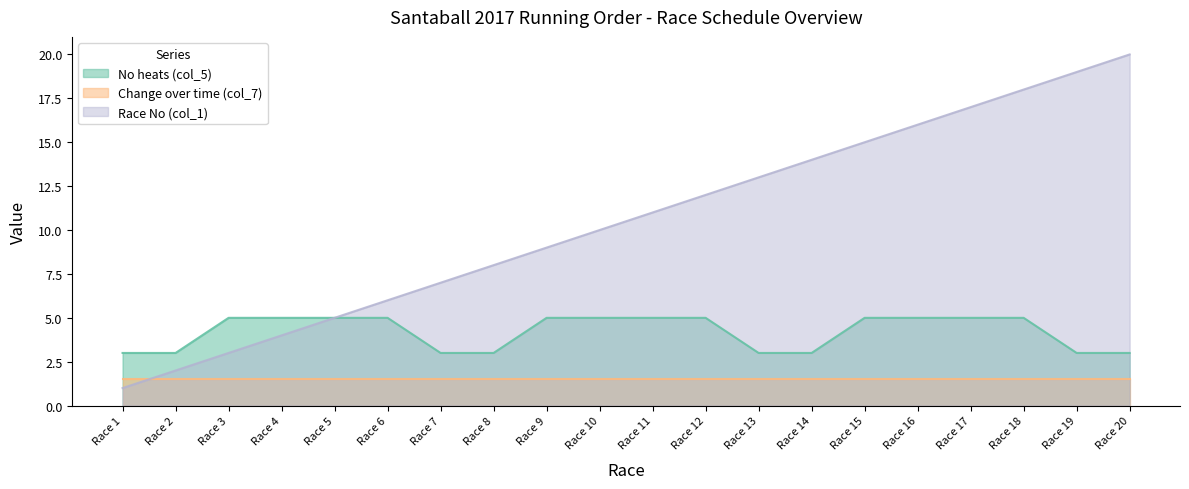

How many distinct data groups are displayed?

3